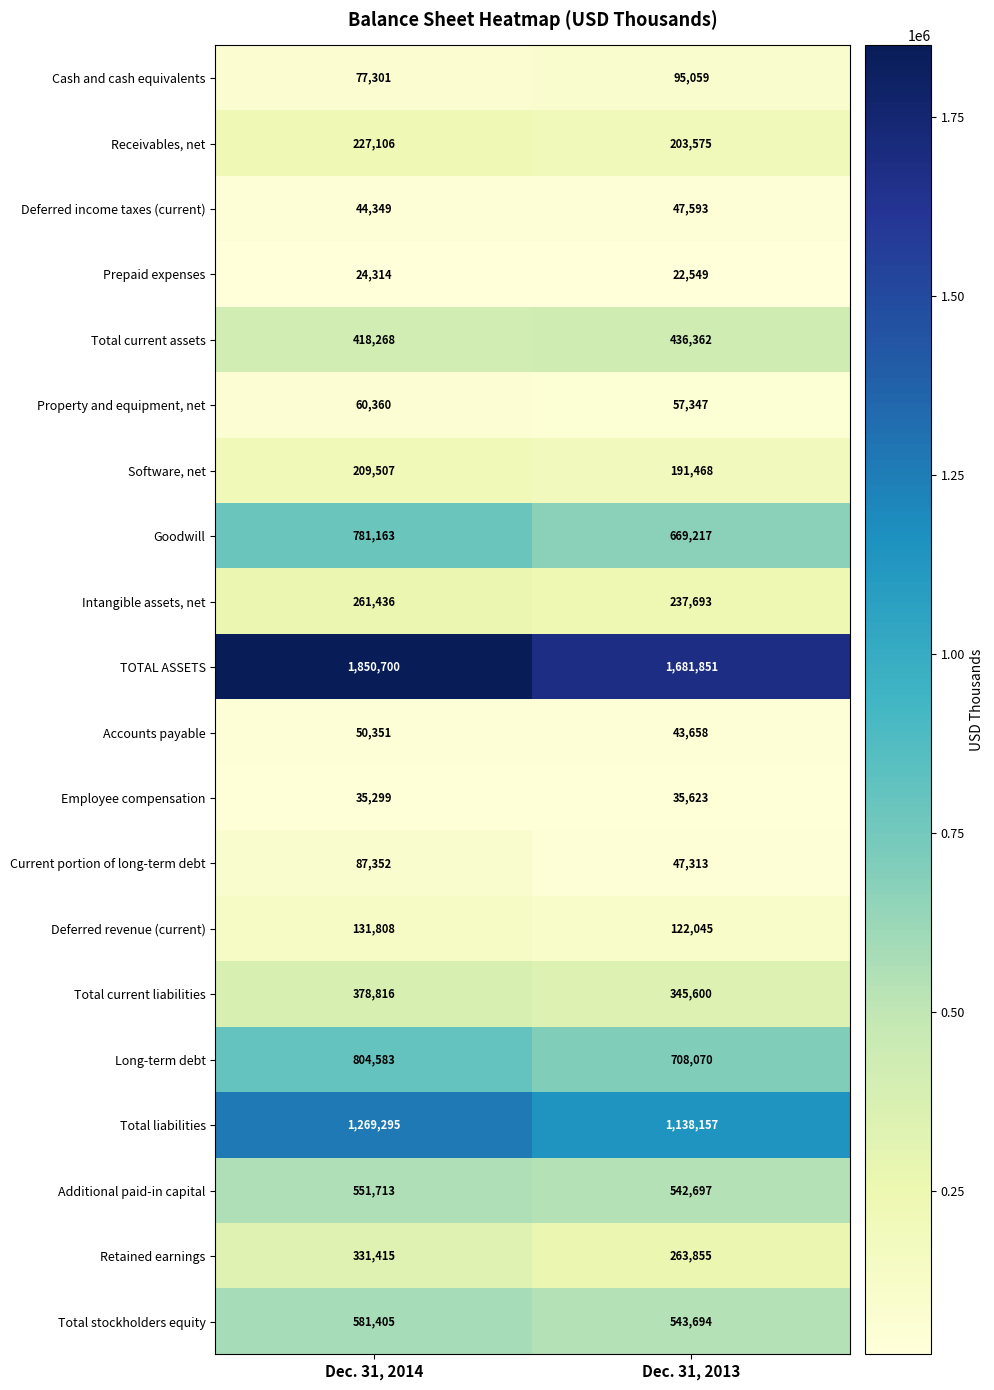

What is the difference between the Receivables, net values at Dec. 31, 2014 and Dec. 31, 2013?

23531